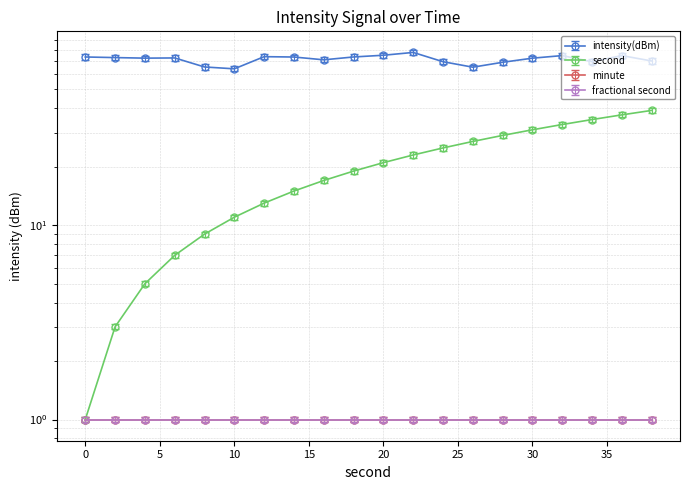

What is the sum of all second values?

388.0